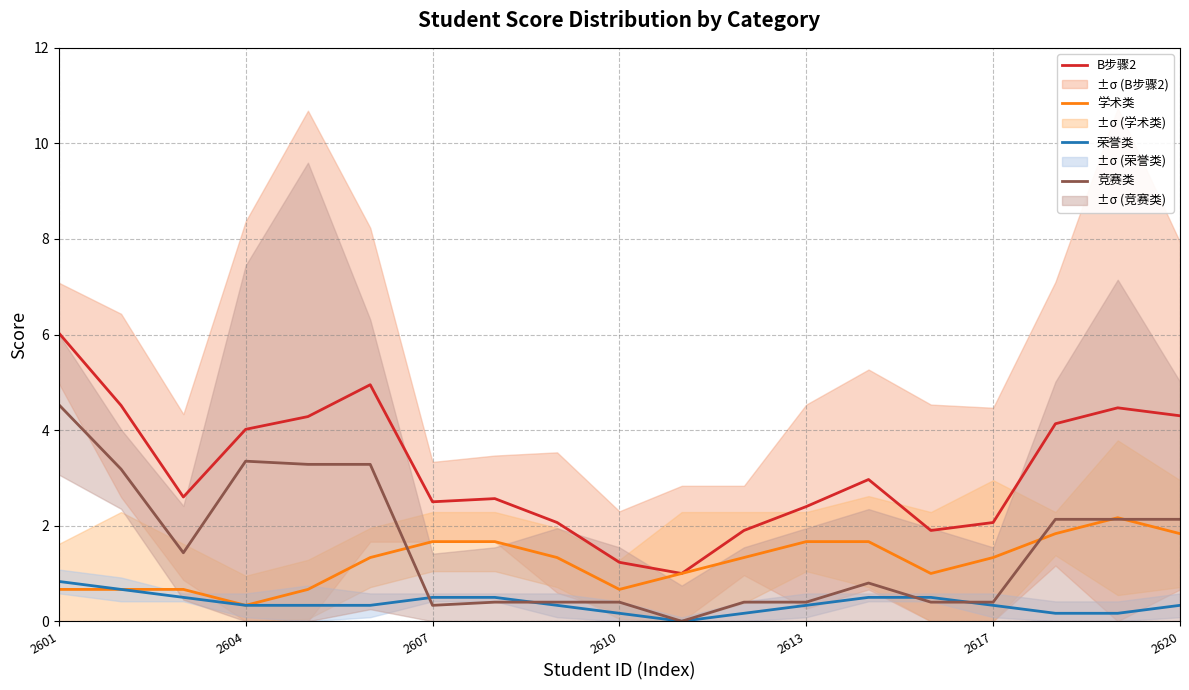

After their last crossing, which series has the higher values: 竞赛类 or 学术类?

竞赛类